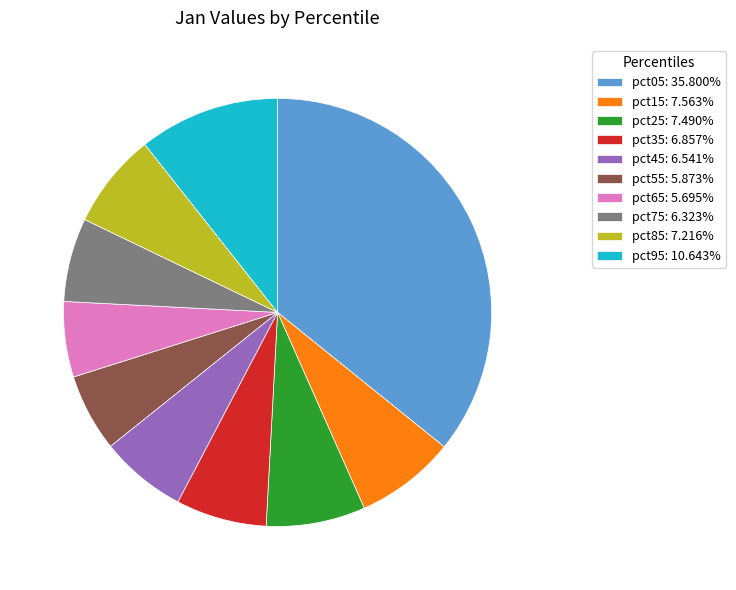

Is the sum of pct45 and pct15 greater than half?

No